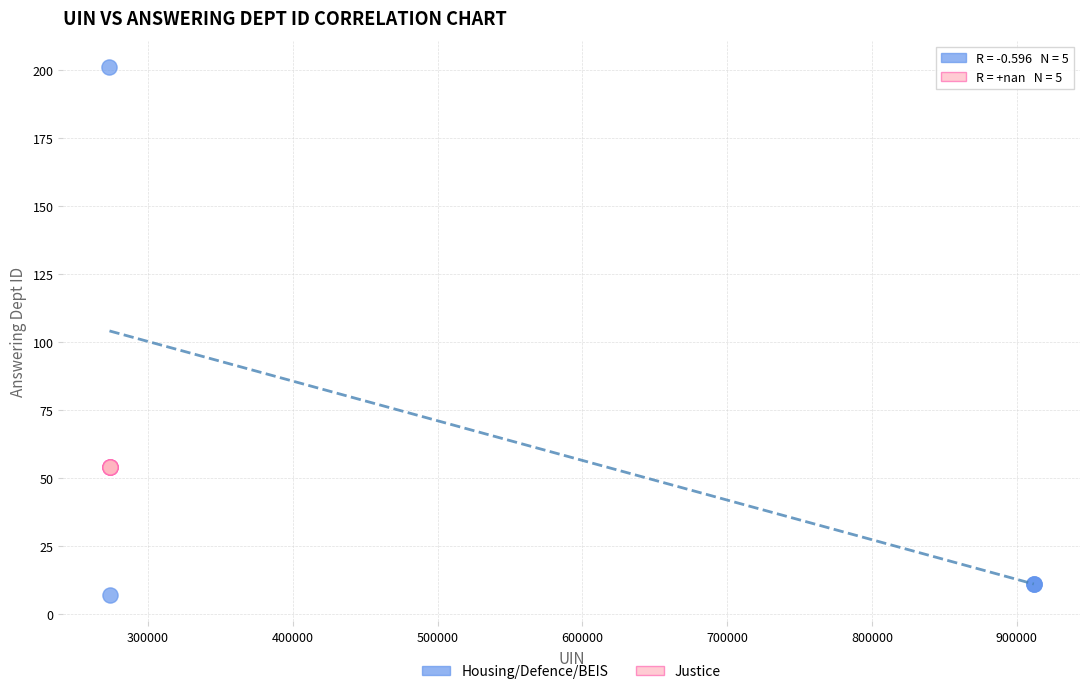

Which series contains the highest Y value?

Housing/Defence/BEIS